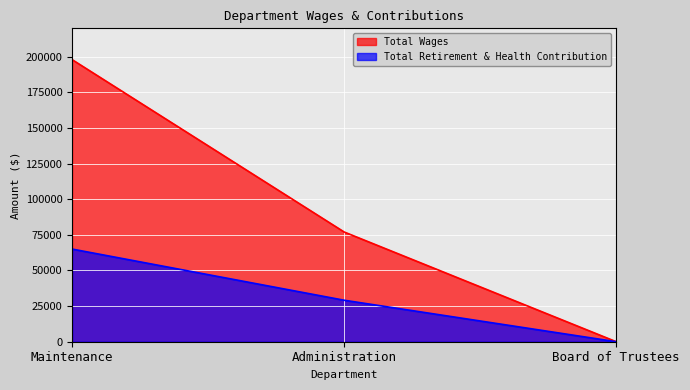

Which series changed the most between Maintenance and Administration?

Total Wages